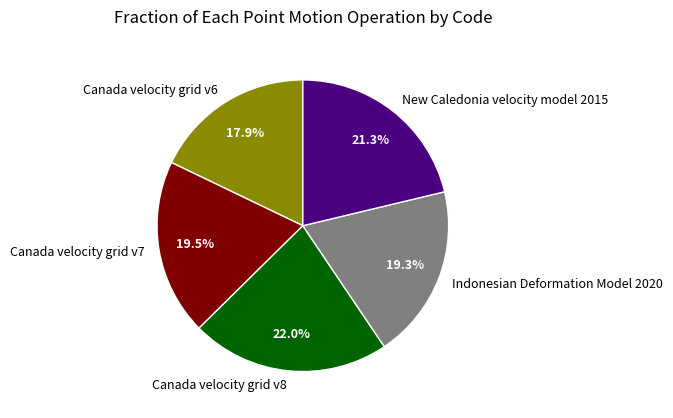

What percentage do Canada velocity grid v6 and Indonesian Deformation Model 2020 together represent?

37.2%